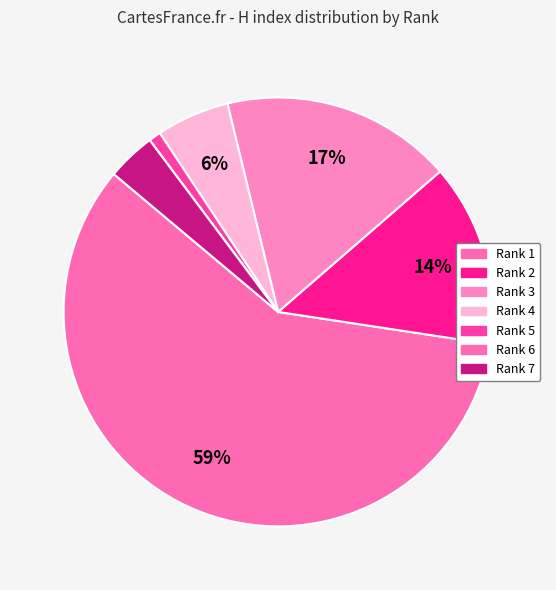

To the nearest percent, what is the average slice percentage?

14%